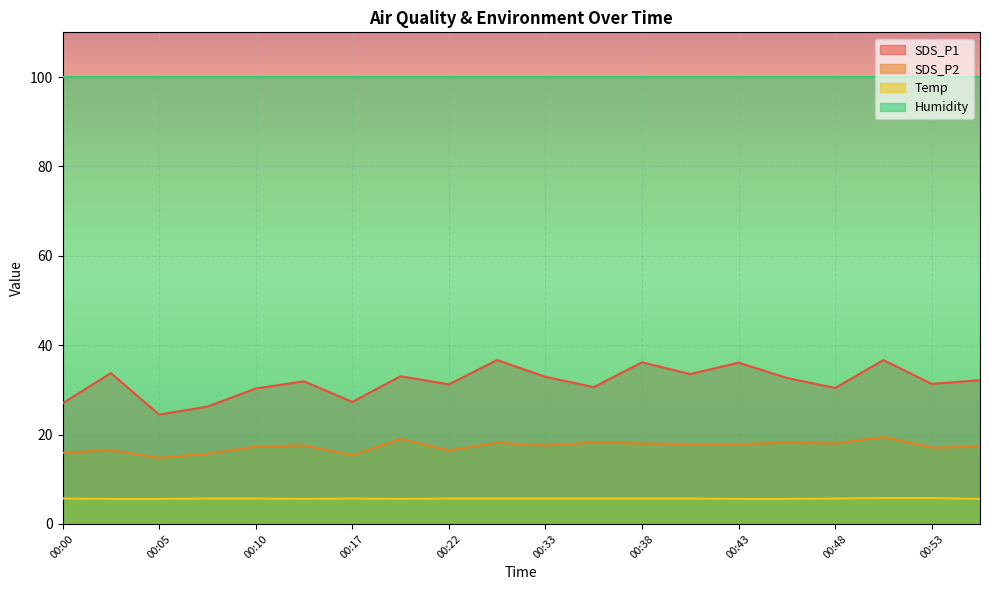

At 00:10, list the series in order from largest to smallest.

Humidity, SDS_P1, SDS_P2, Temp